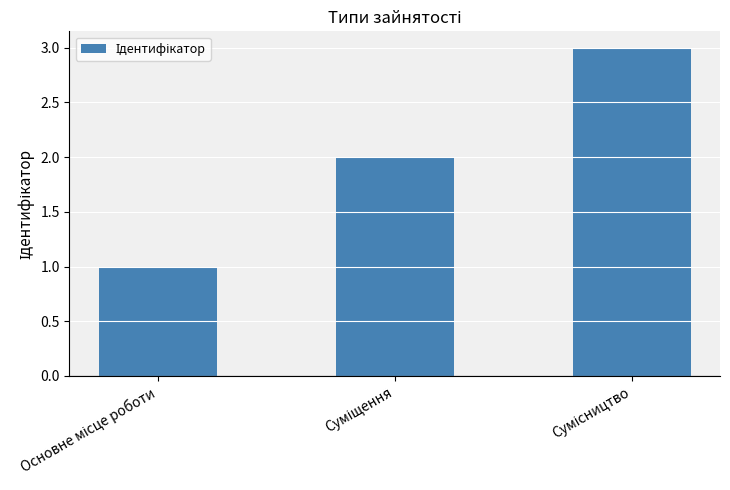

What is the sum of all values?

6